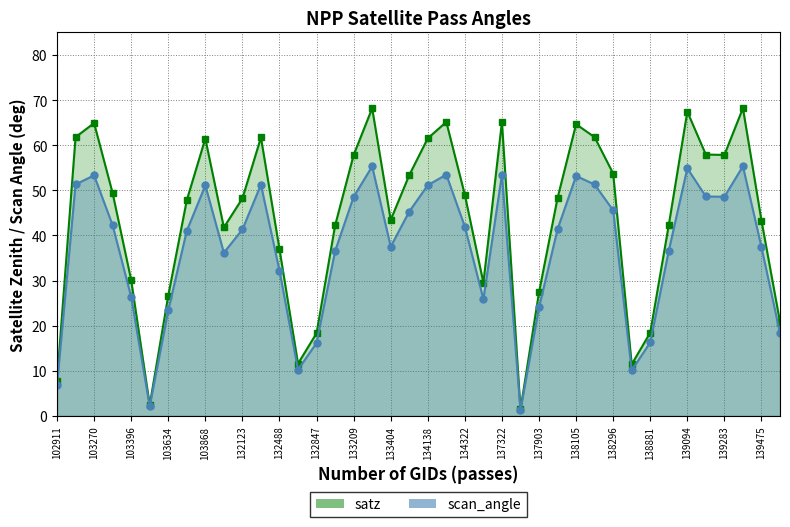

List the series in order of their overall mean, highest first.

satz, scan_angle